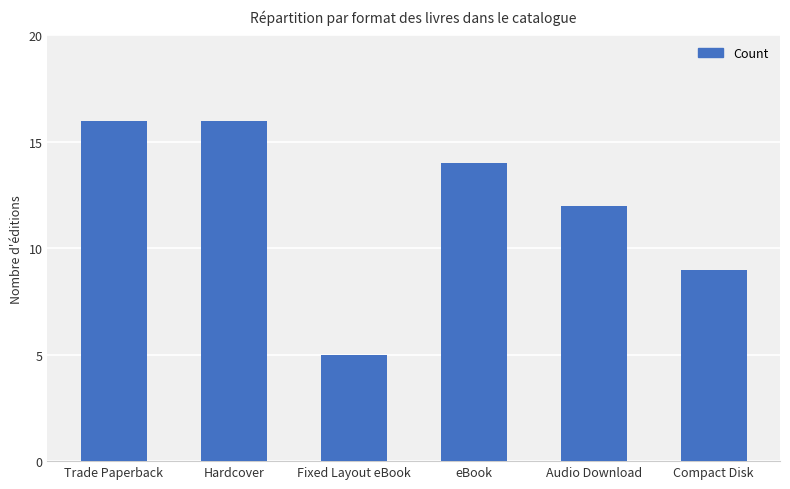

Approximately how many times larger is the value at Hardcover compared to Trade Paperback?

1.0